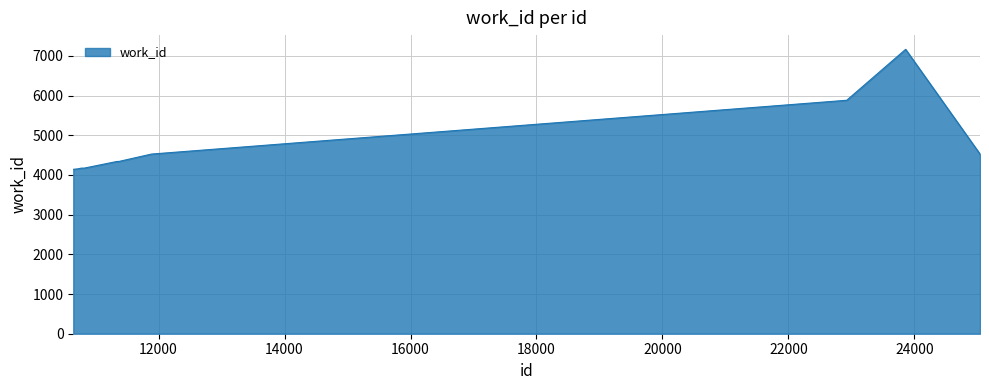

What is the greatest value displayed?

7163